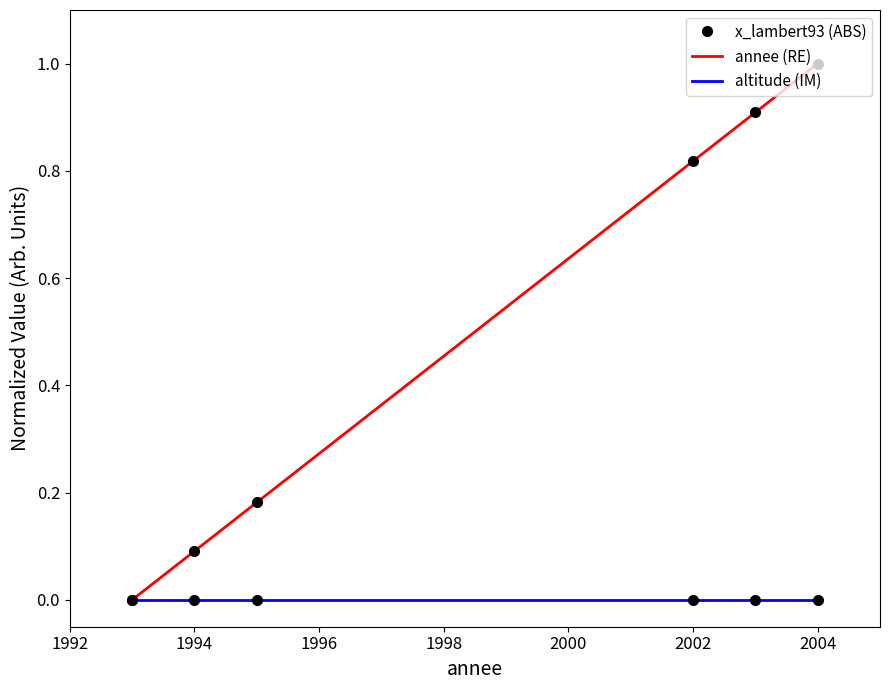

Does the chart have visible grid lines?

No